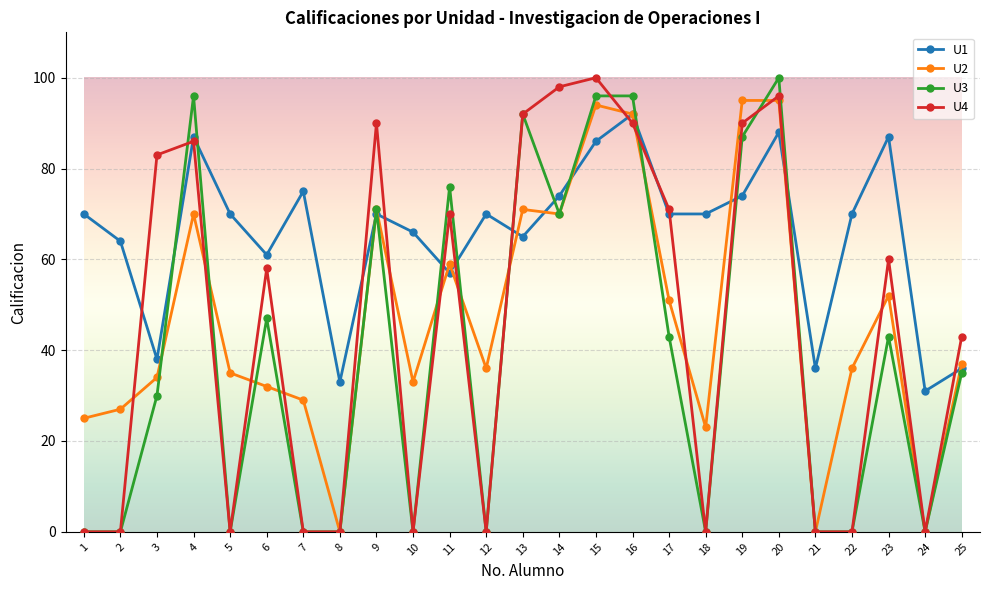

True or false: U4 has more than 0 points higher than both neighbors.

True